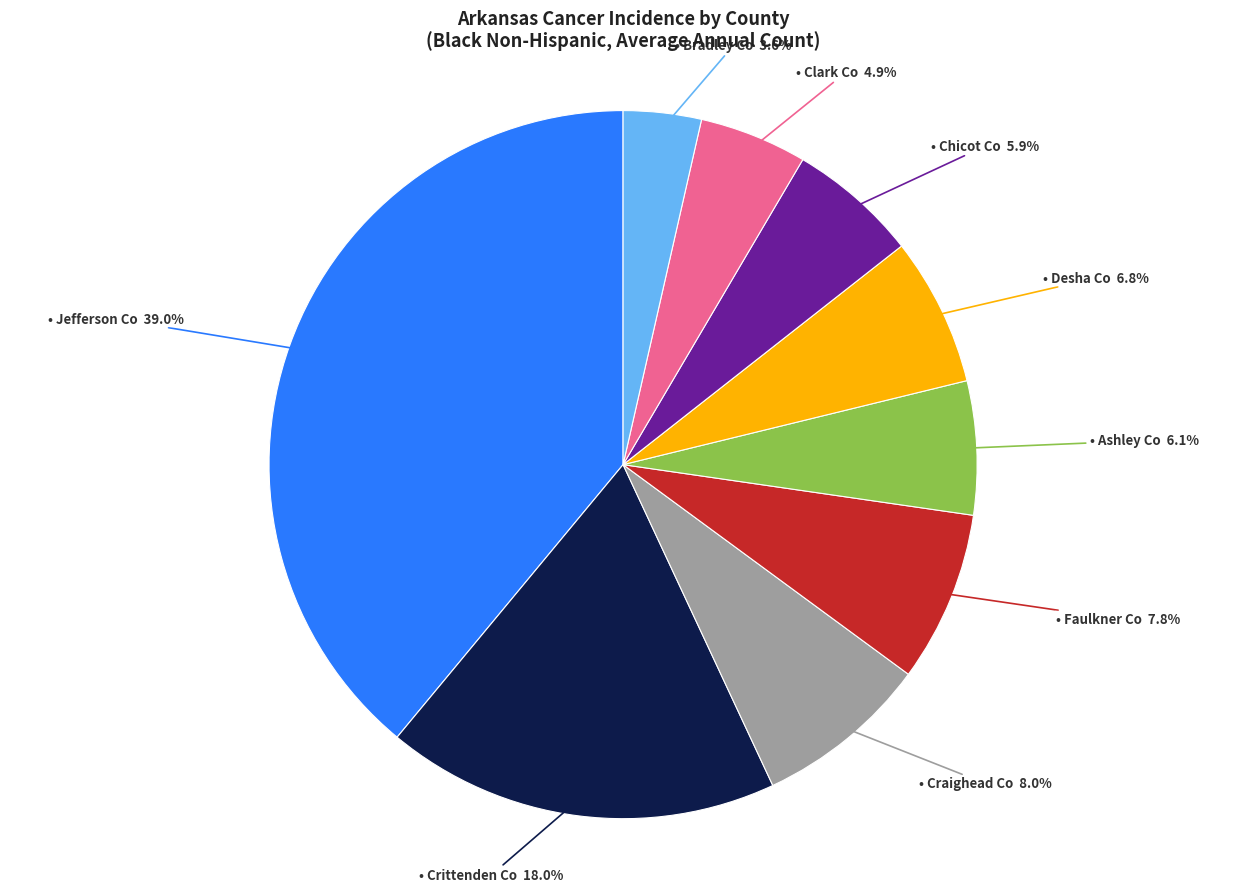

Is there a majority slice in this chart?

No